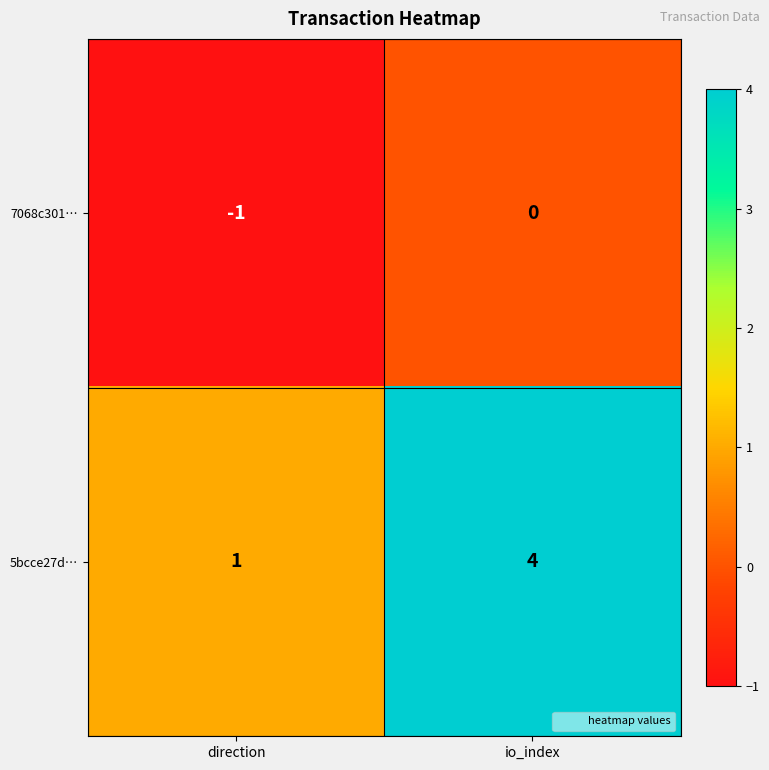

At how many categories does at least one series exceed 0?

2